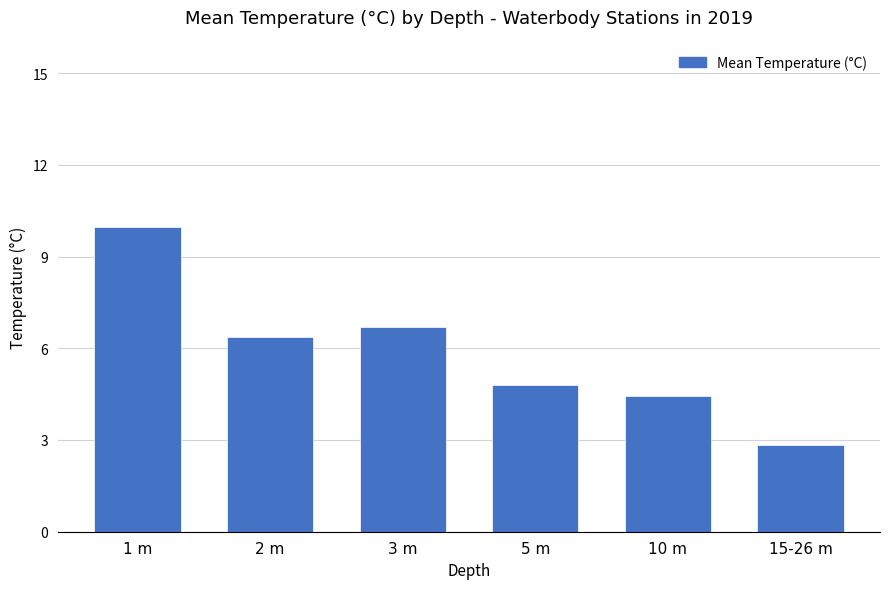

What is the sum of all values?

35.1